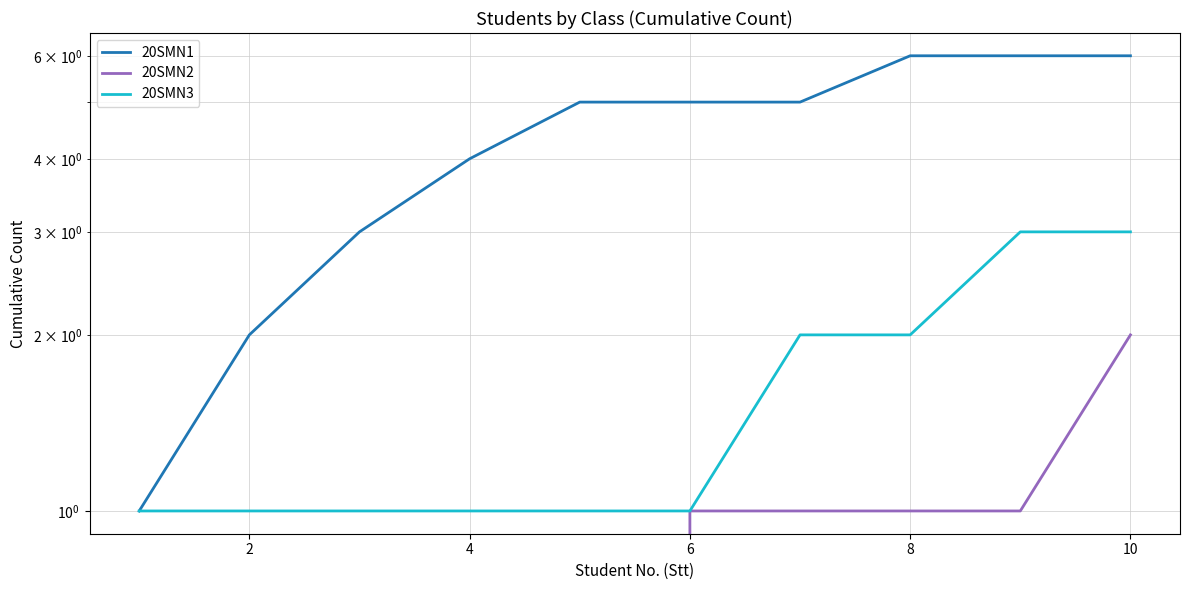

Is it true that 20SMN2 equals 0 at 6?

False